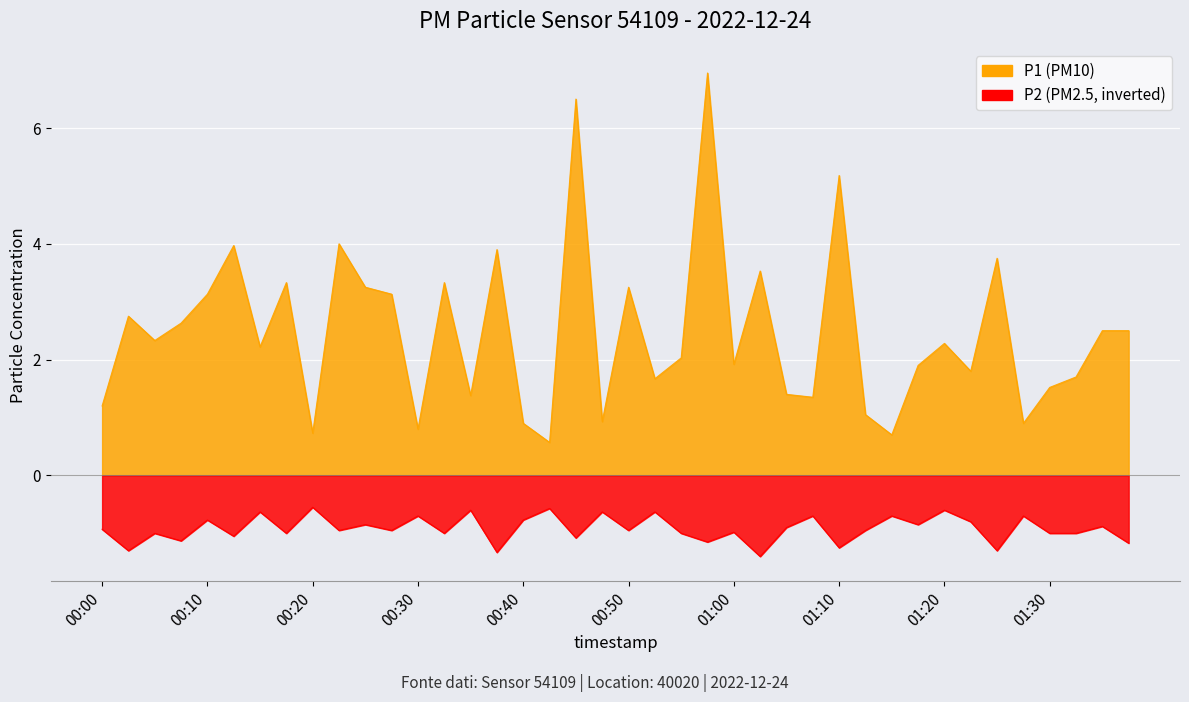

Reading right to left, what are all the values shown in this chart?

P1: 2.5	2.5	1.7	1.5	0.9	3.8	1.8	2.3	1.9	0.7	1.1	5.2	1.4	1.4	3.5	1.9	7.0	2.0	1.7	3.2	0.9	6.5	0.6	0.9	3.9	1.4	3.3	0.8	3.1	3.2	4.0	0.7	3.3	2.2	4.0	3.1	2.6	2.3	2.8	1.2
P2: -1.2	-0.9	-1.0	-1.0	-0.7	-1.3	-0.8	-0.6	-0.8	-0.7	-0.9	-1.2	-0.7	-0.9	-1.4	-1.0	-1.1	-1.0	-0.6	-0.9	-0.6	-1.1	-0.6	-0.8	-1.3	-0.6	-1.0	-0.7	-0.9	-0.8	-0.9	-0.6	-1.0	-0.6	-1.1	-0.8	-1.1	-1.0	-1.3	-0.9